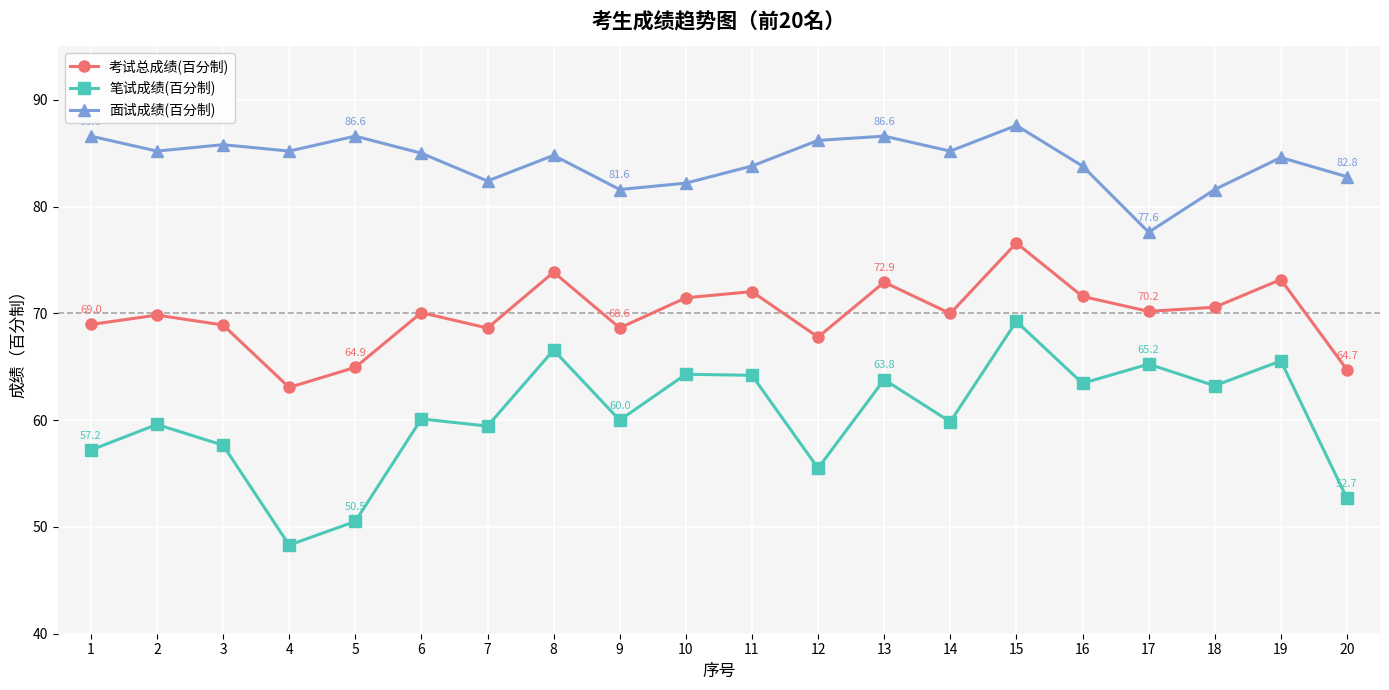

How many categories are shown in the chart?

20